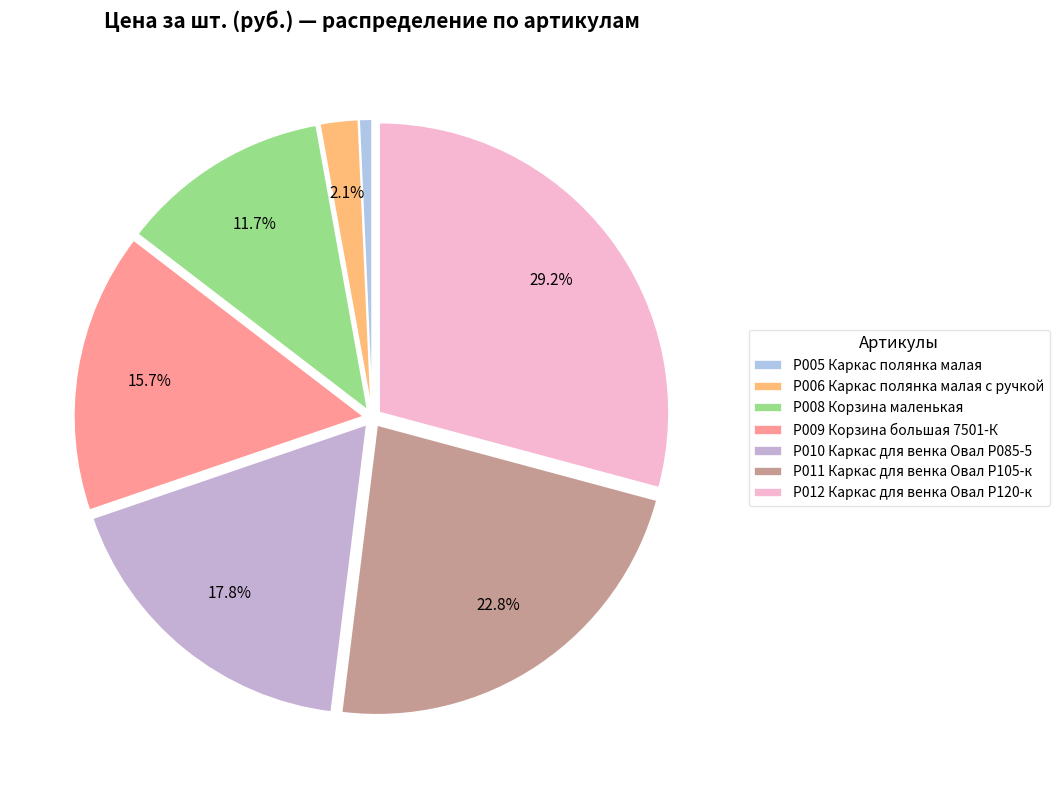

Is the sum of Р006 Каркас полянка малая с ручкой and Р005 Каркас полянка малая greater than half?

No